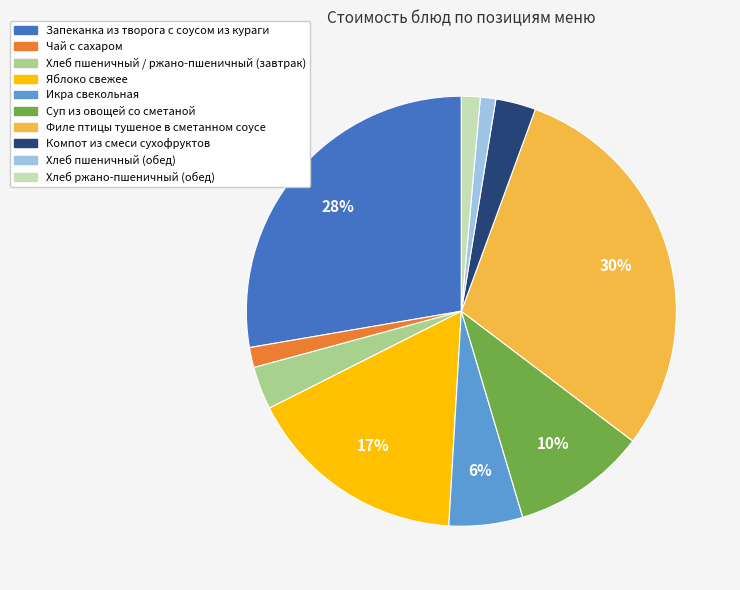

To the nearest percent, what percentage of the pie is Филе птицы тушеное в сметанном соусе?

30%